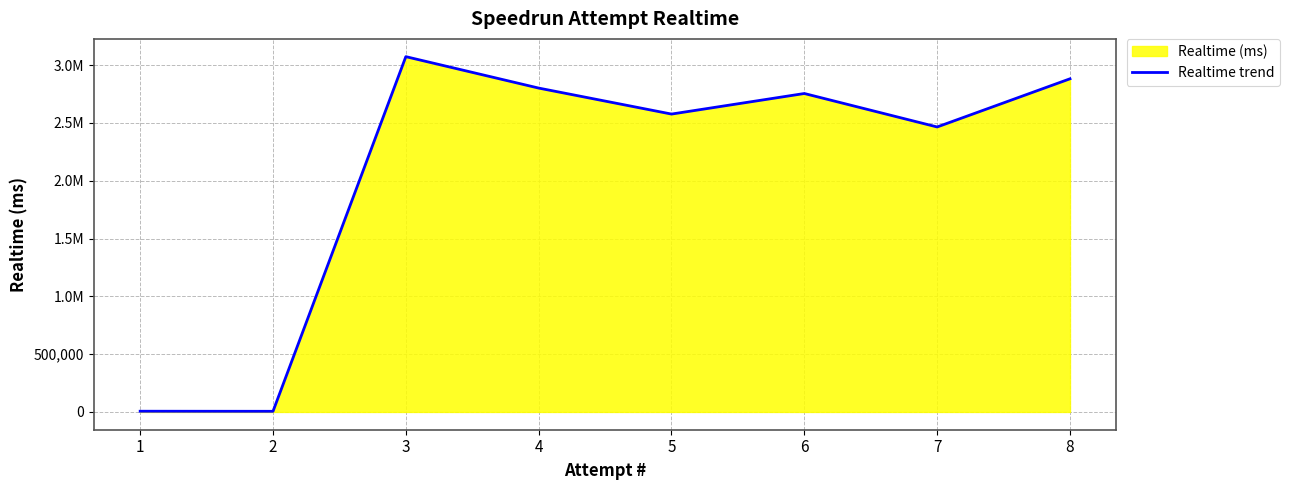

Reading right to left, list all the values displayed in this chart.

2881604	2464962	2754353	2576502	2801344	3073116	5703	6332